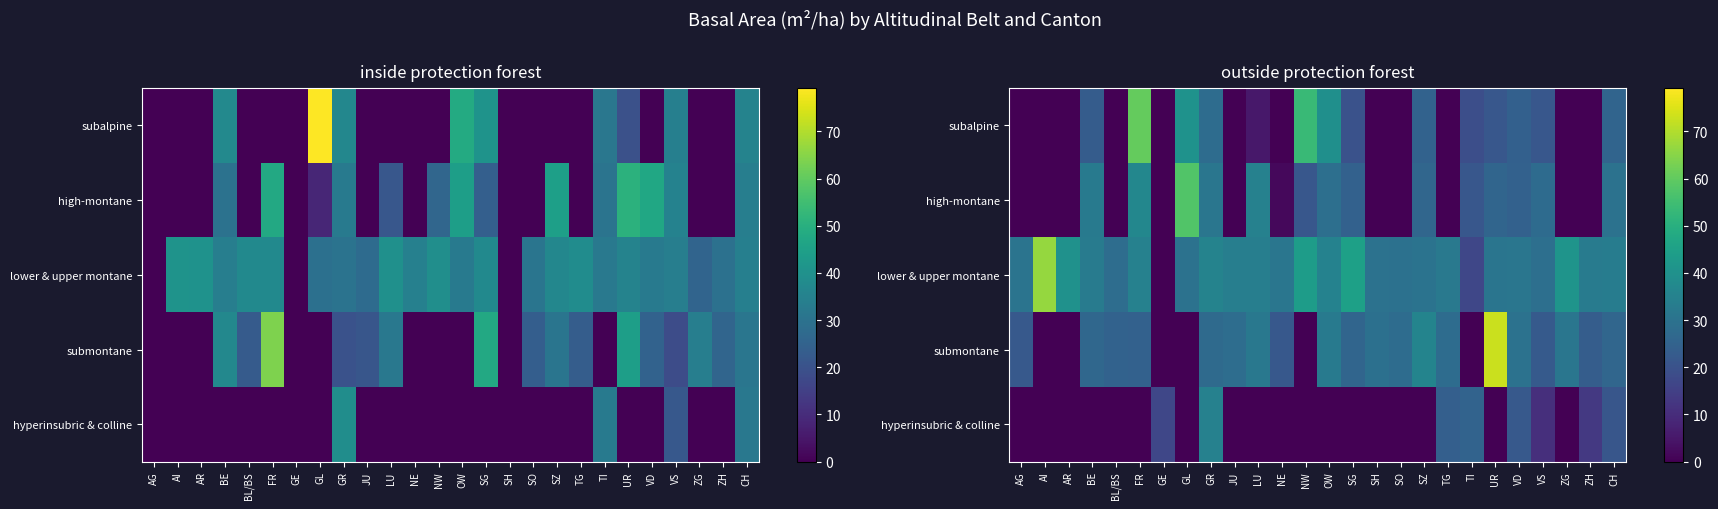

Which category has the highest value in the hyperinsubric & colline series?

GR